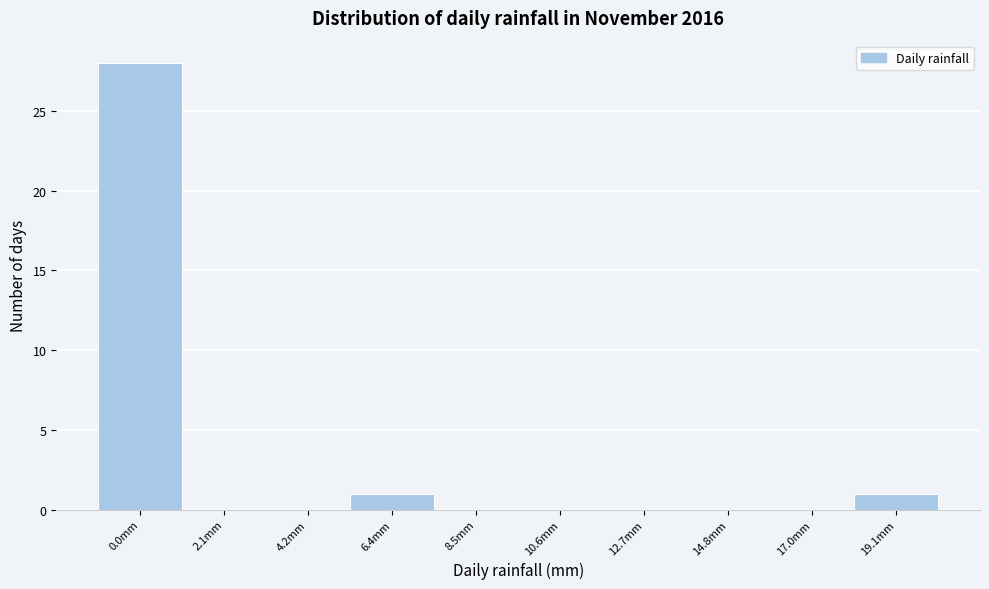

Reading left to right, extract all data points from this chart.

0.0mm=28	2.1mm=0	4.2mm=0	6.4mm=1	8.5mm=0	10.6mm=0	12.7mm=0	14.8mm=0	17.0mm=0	19.1mm=1